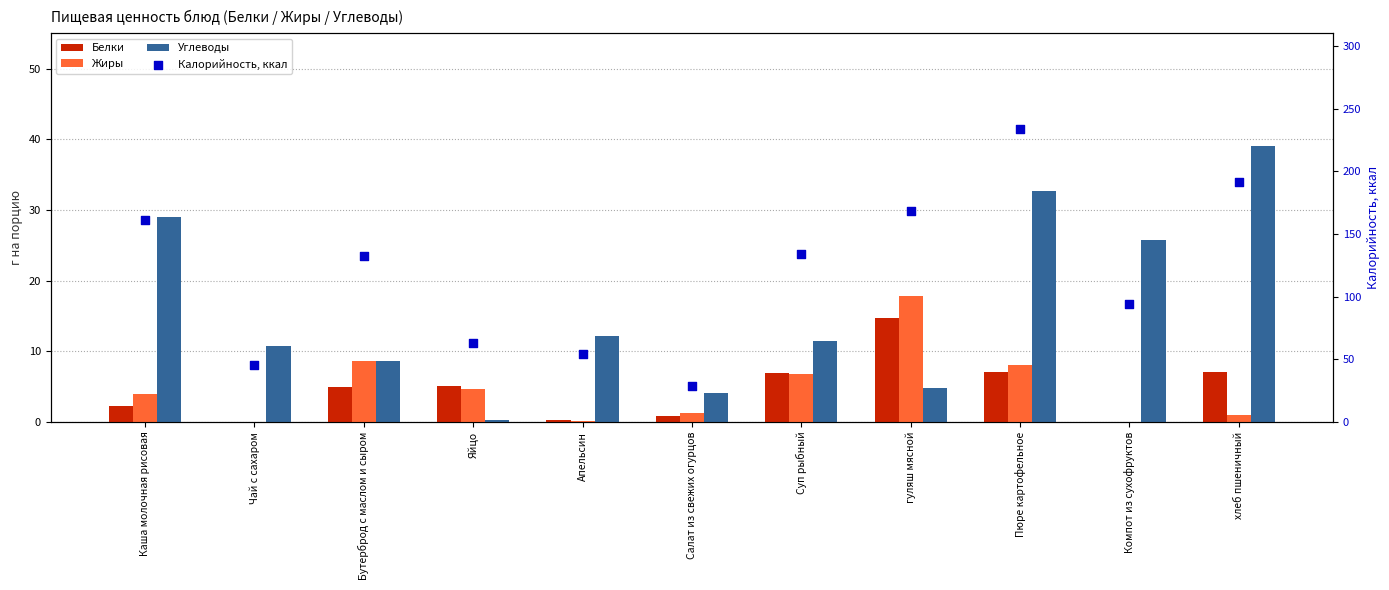

Which series contains the lowest Y value?

Белки